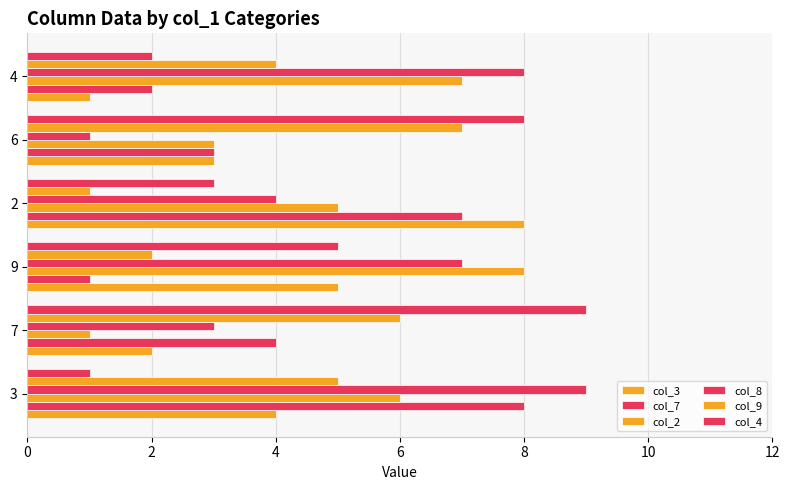

How many categories are shown in the chart?

6